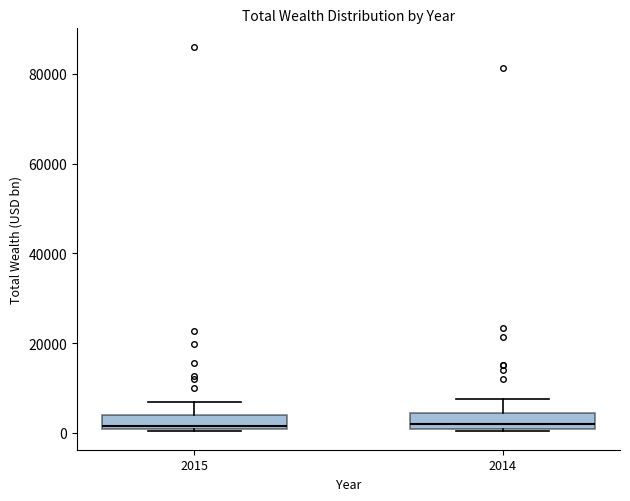

Reading left to right, read every box against the y-axis: the position of its median line, the range the box covers, and the ends of its whiskers. The values are not printed on the chart, so give them approximately, as read against the axis.

2015: median 2000, box 0 to 4000, whiskers 0 to 6000
2014: median 2000, box 0 to 4000, whiskers 0 to 8000